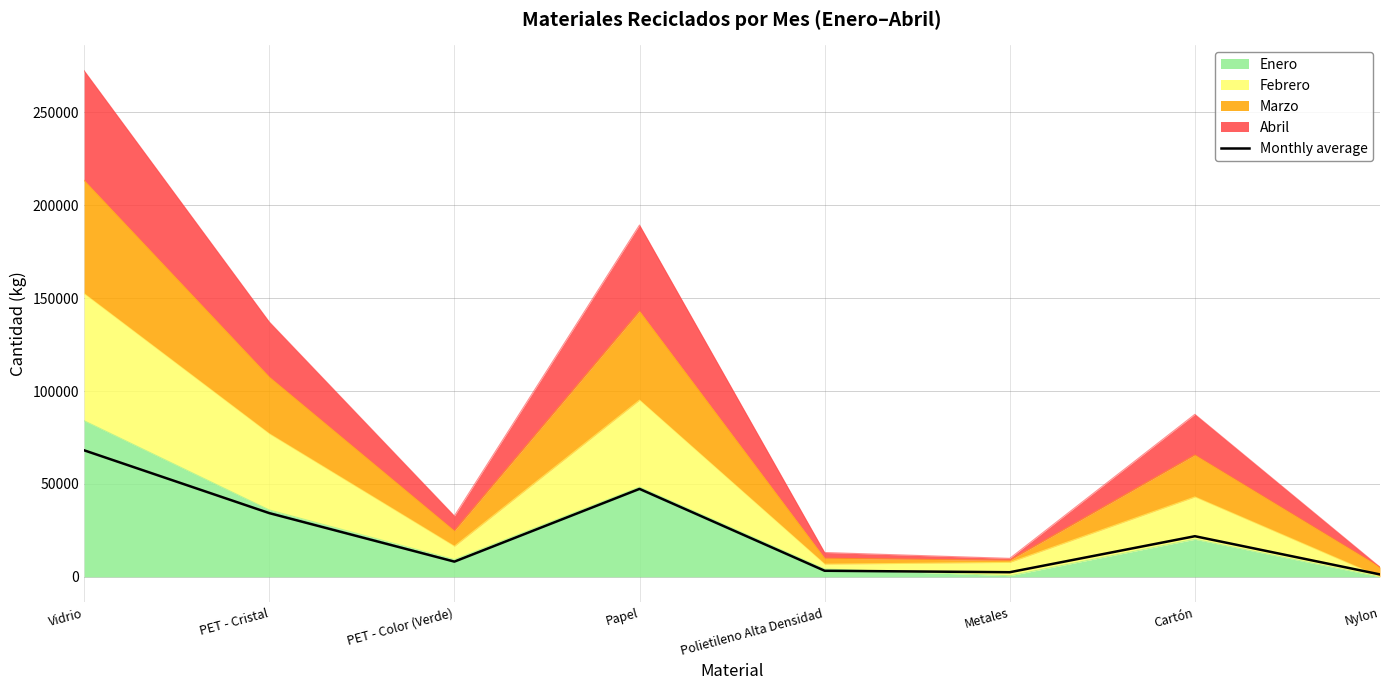

What is the ratio of the value at Papel to the value at PET - Color (Verde)?

5.8